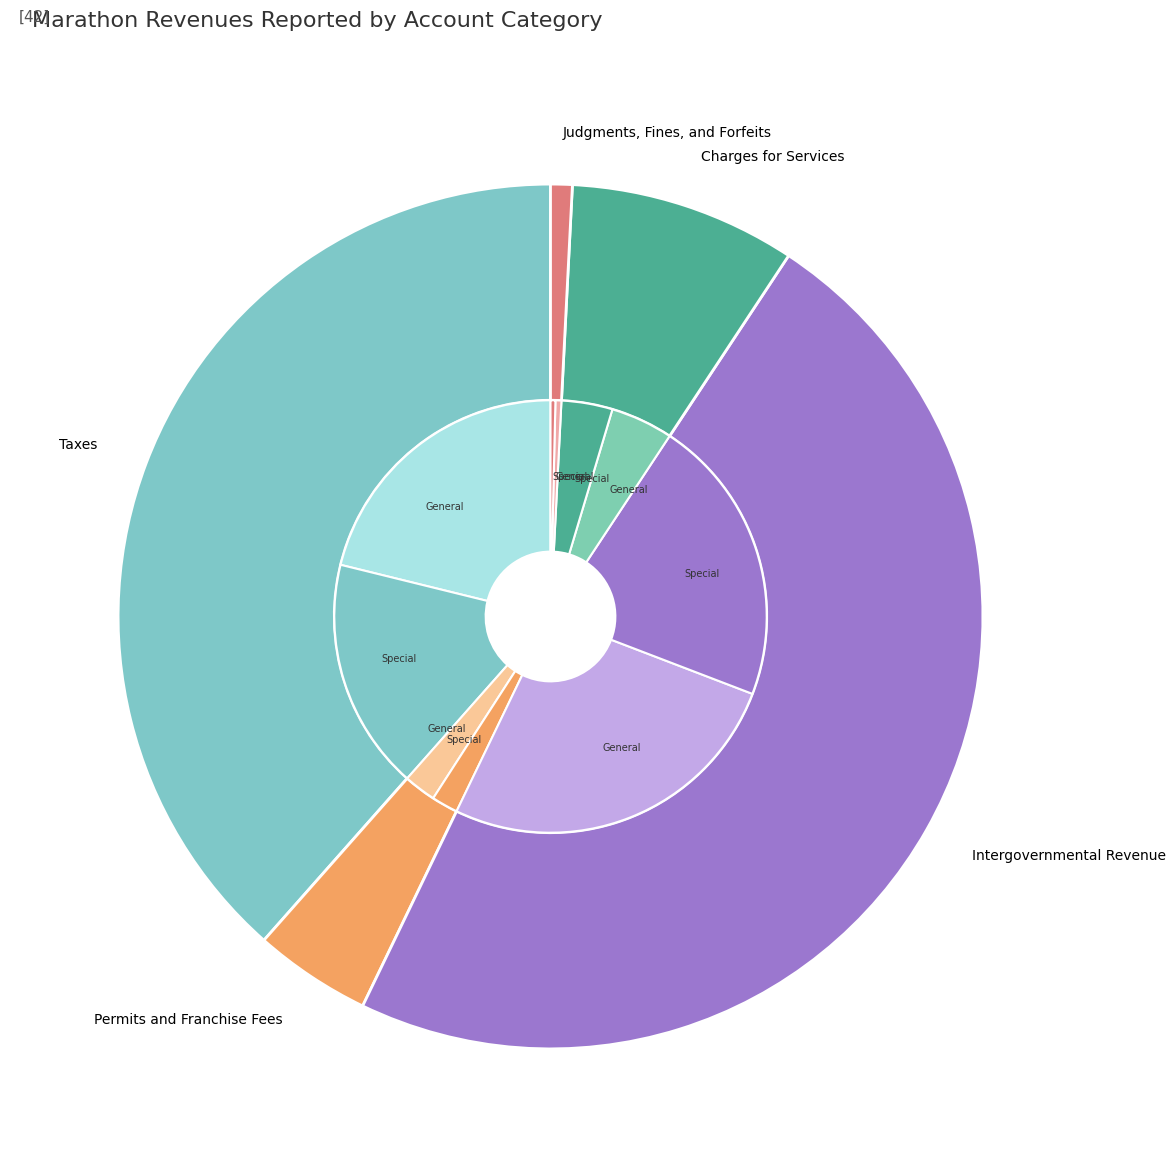

Is it true that Judgments, Fines, and Forfeits is 1% of the pie?

True